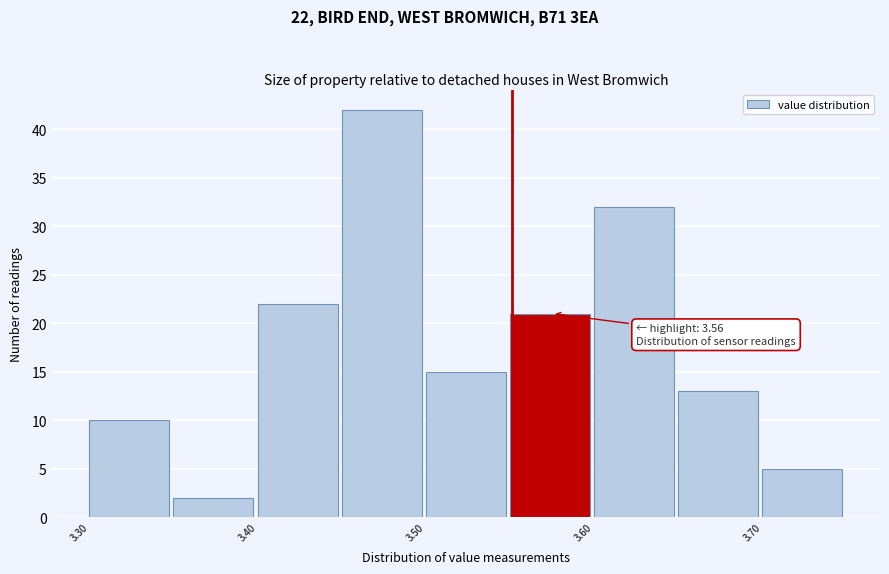

Which range on the x-axis has the tallest bar?

3.45 to 3.50